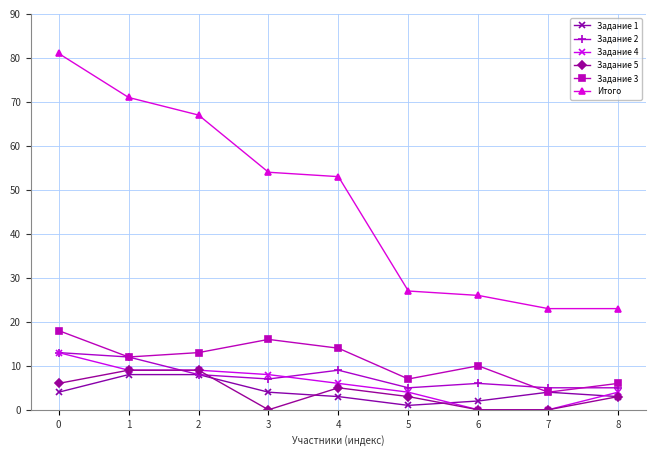

What is the highest value of the Задание 1 series?

8